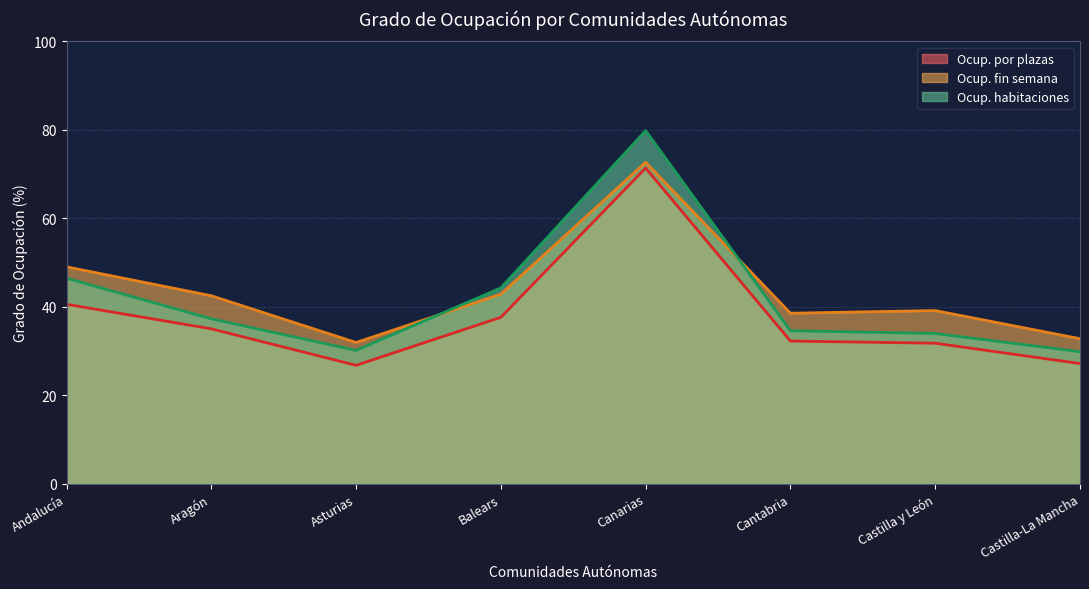

What value does the Ocup. habitaciones series have at Canarias?

79.8